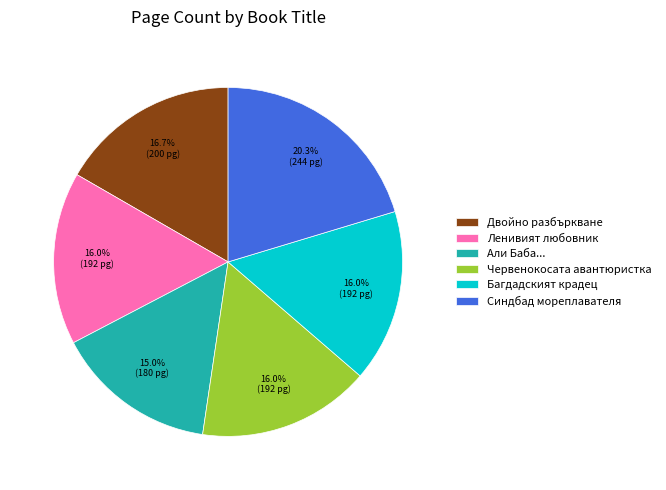

Does any single category account for the majority?

No